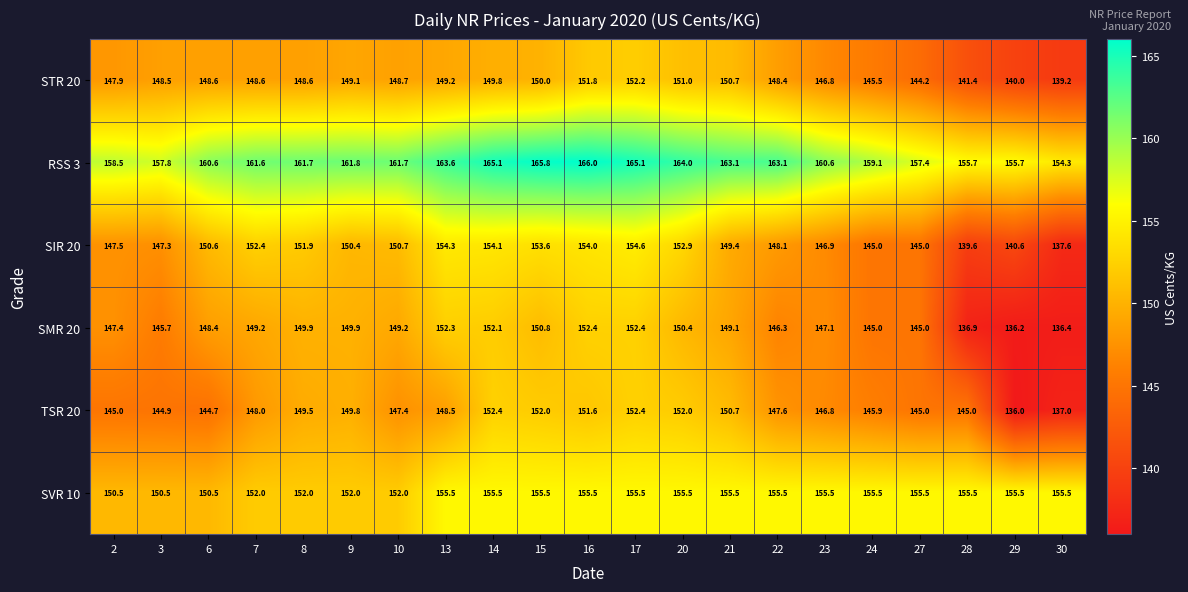

What is the smallest value displayed?

136.0